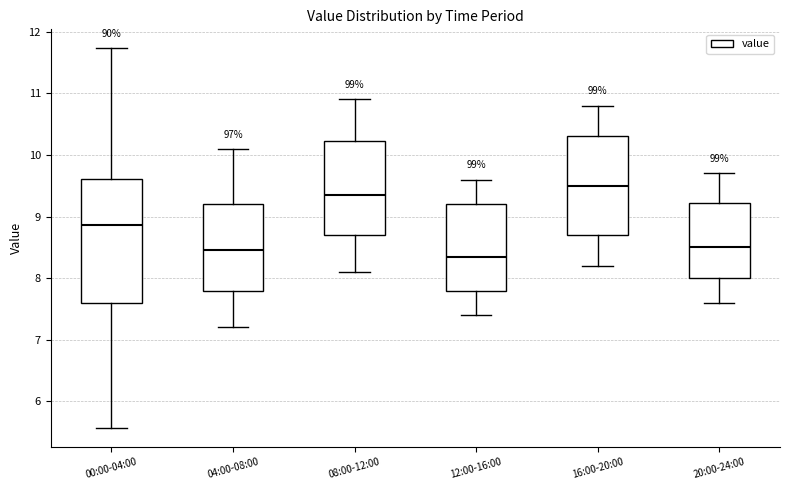

Where does the lower whisker of the box for 04:00-08:00 end on the y-axis? The values are not printed on the chart, so give them approximately, as read against the axis.

7.2